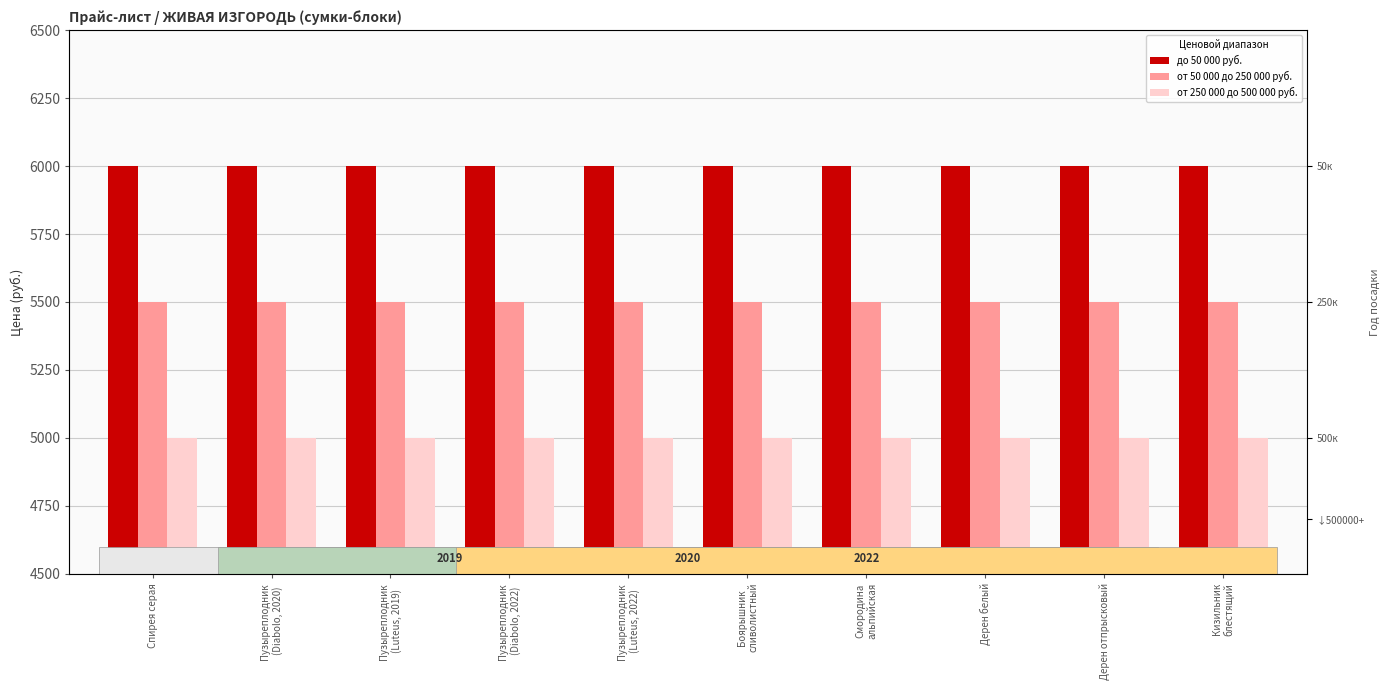

Which series has the widest spread of values?

до 50 000 руб.